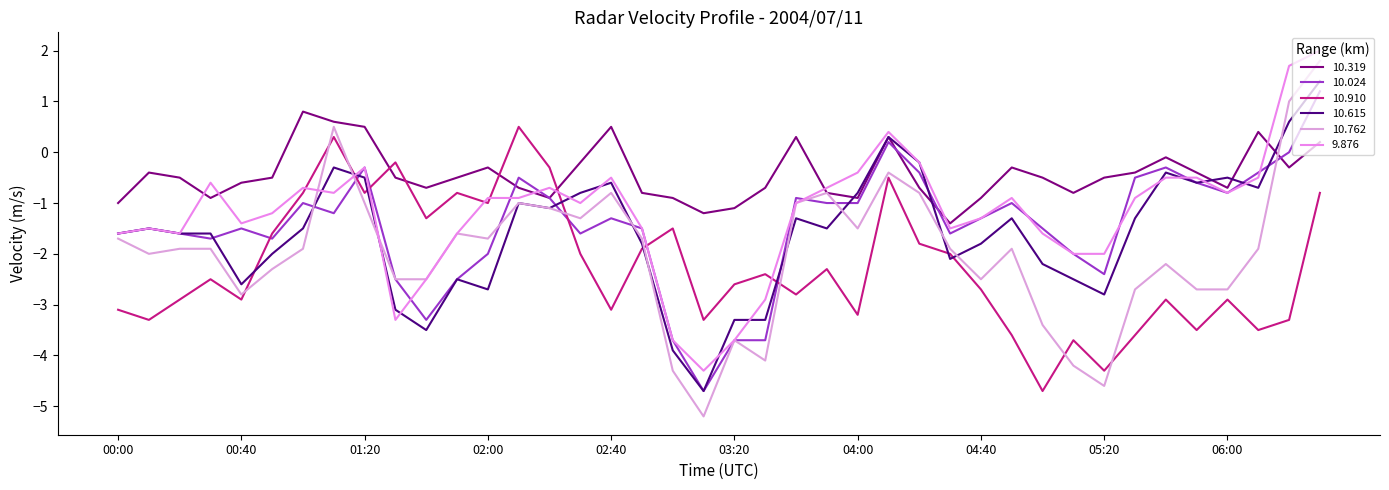

What is the maximum value shown in the chart?

2.0